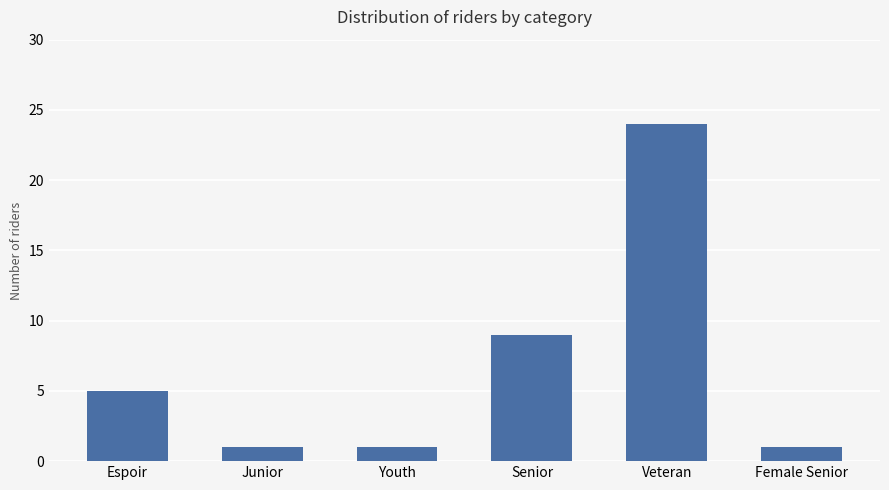

Reading left to right, extract all data points from this chart.

5	1	1	9	24	1